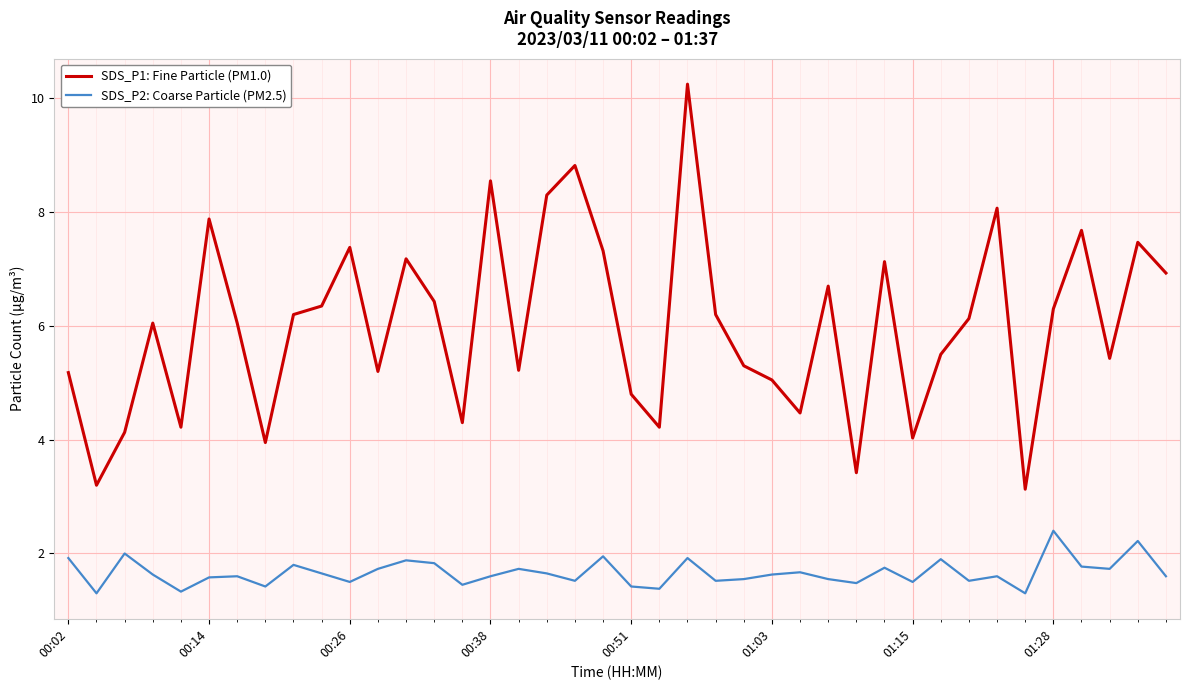

What is the minimum value for SDS_P2: Coarse Particle (PM2.5)?

1.3